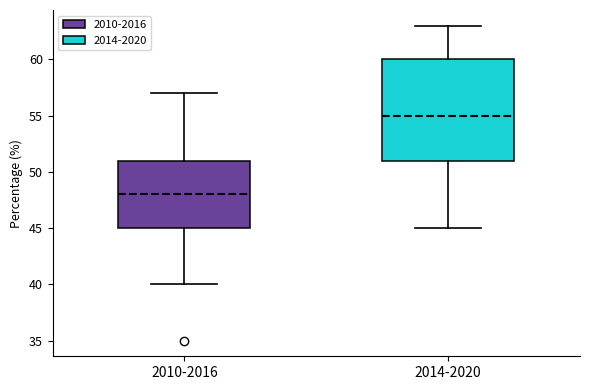

Which box is the tallest, from its lower edge to its upper edge?

2014-2020